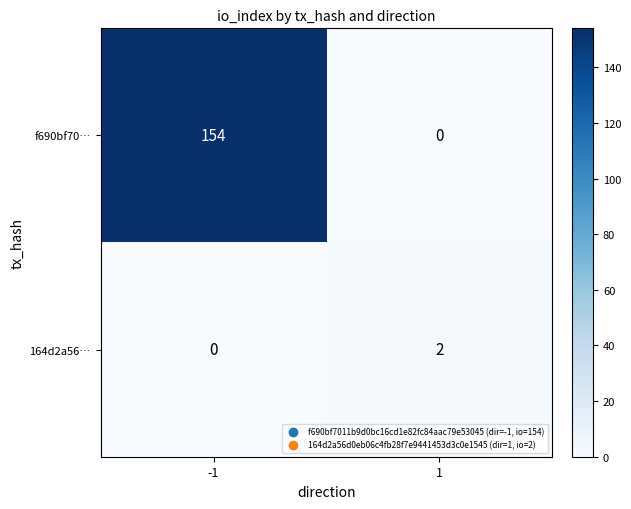

How many values in the 164d2a56… series are below 2?

1